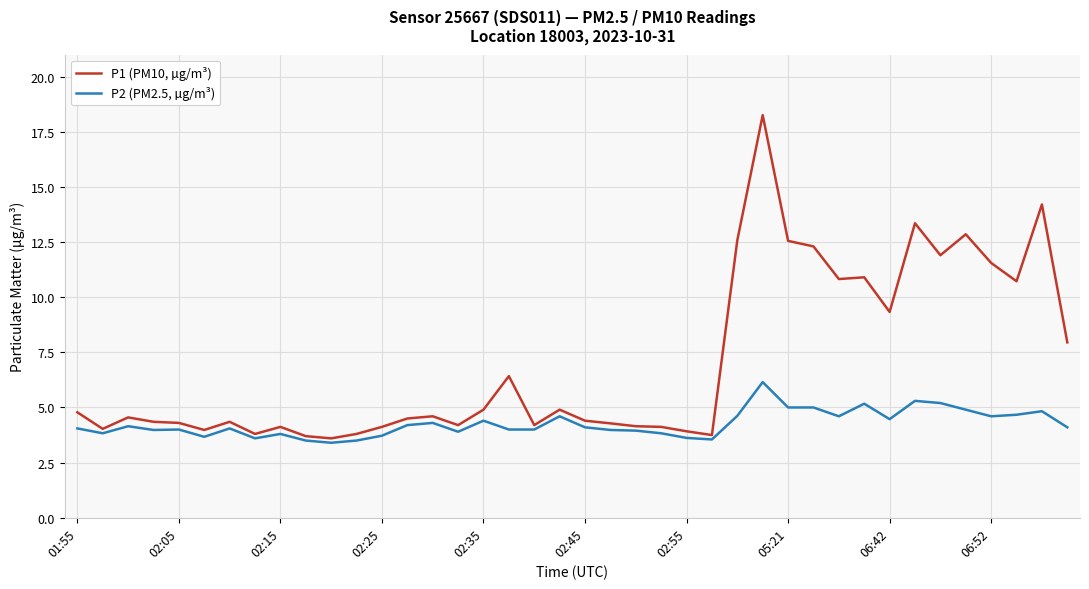

What is the minimum value for P1 (PM10, µg/m³)?

3.6